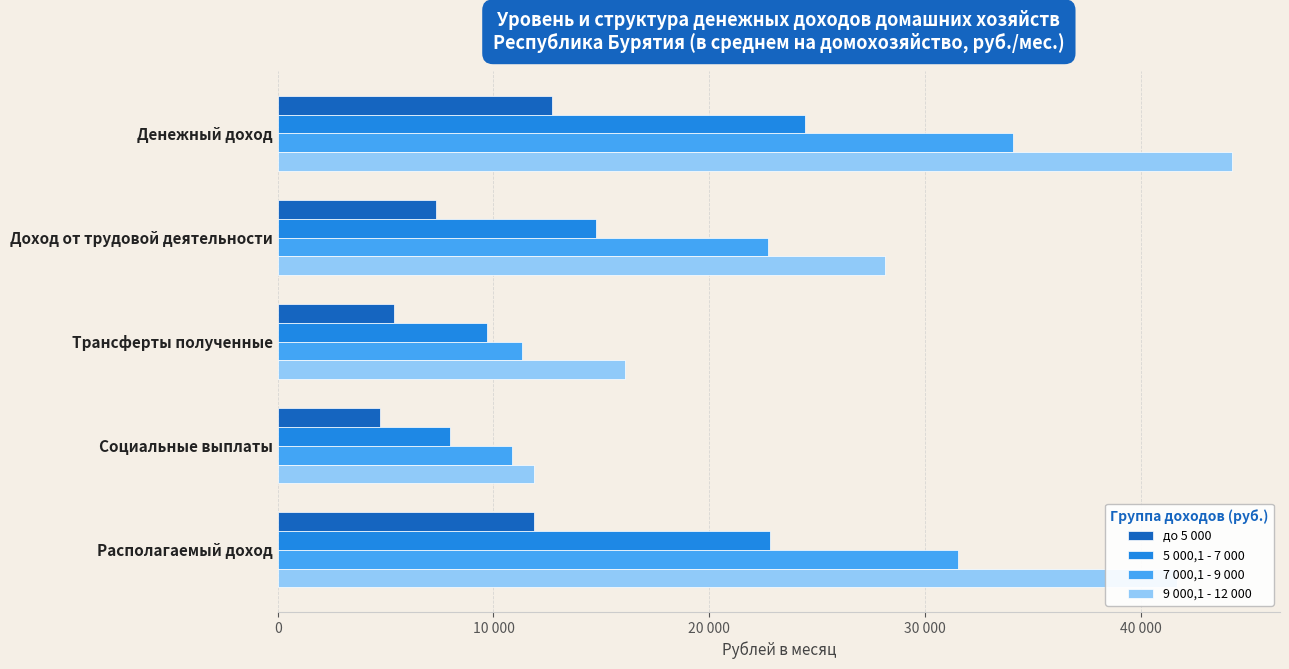

List the labels in order of 7 000,1 - 9 000 value, smallest first.

Социальные выплаты, Трансферты полученные, Доход от трудовой деятельности, Располагаемый доход, Денежный доход